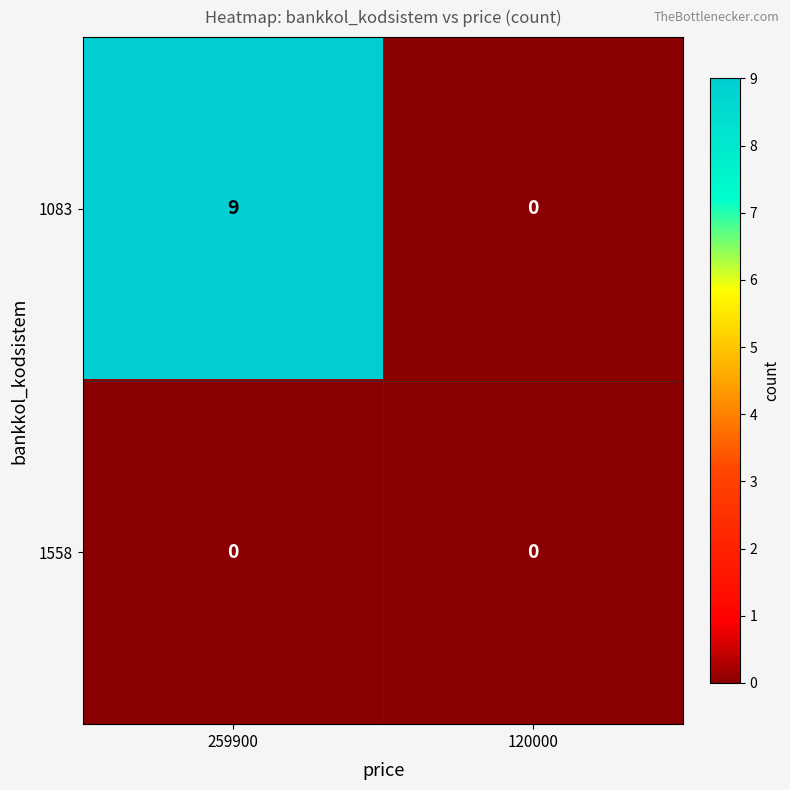

Which series has the widest spread of values?

1083